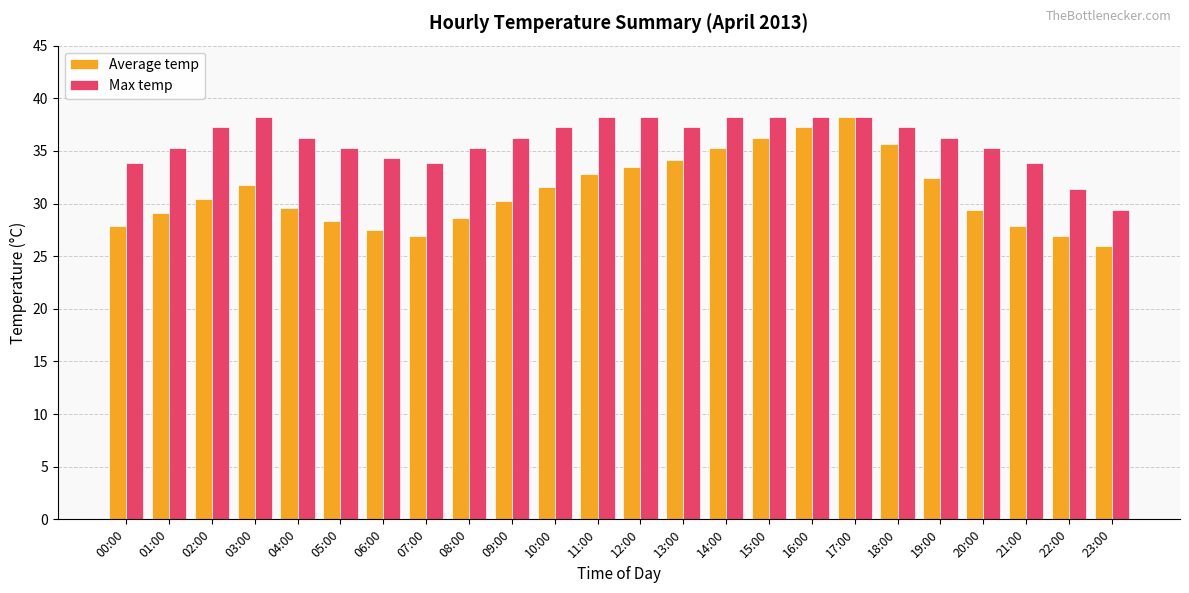

Is it true that Max temp equals 20.8 at 19:00?

False